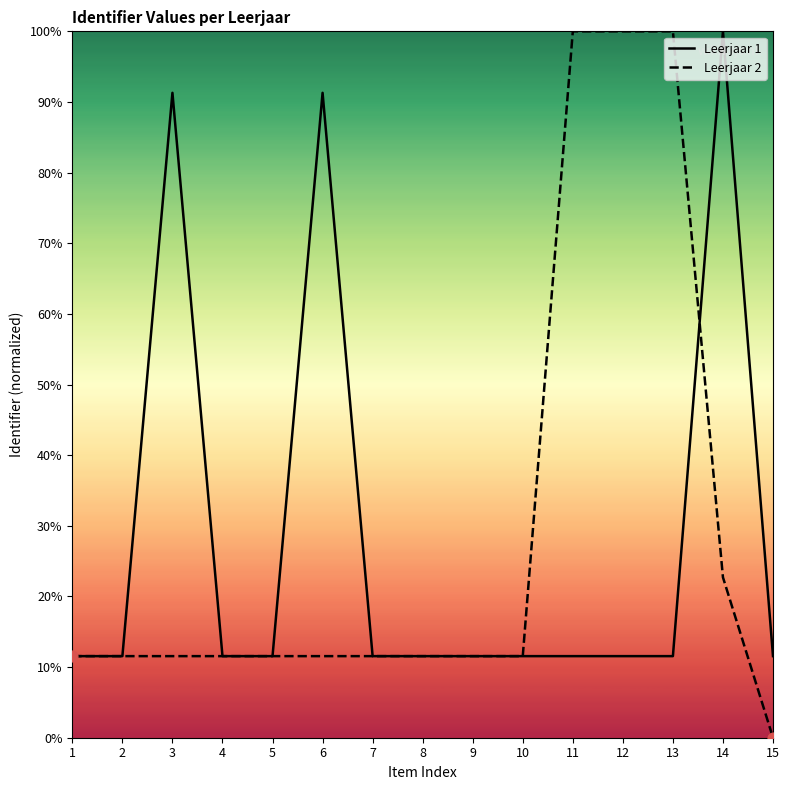

At how many categories does at least one series exceed 60?

6